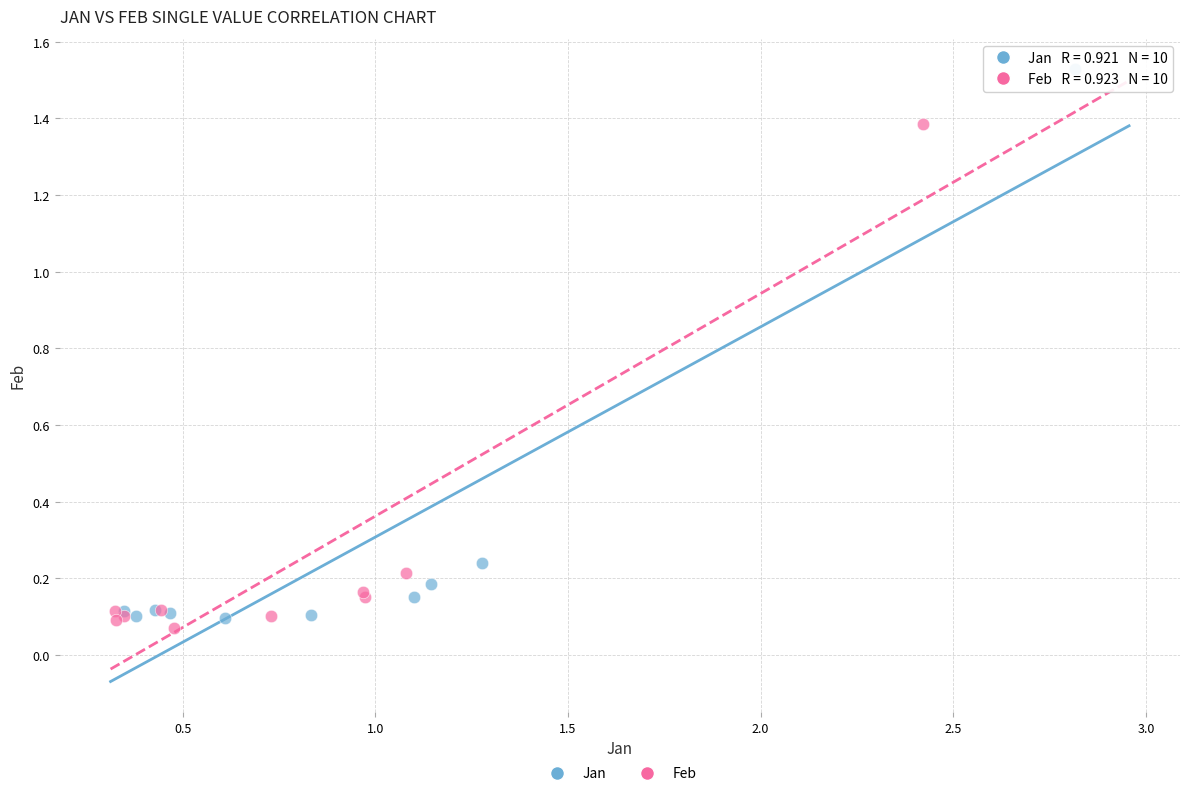

Which series reaches the minimum Y coordinate?

Feb